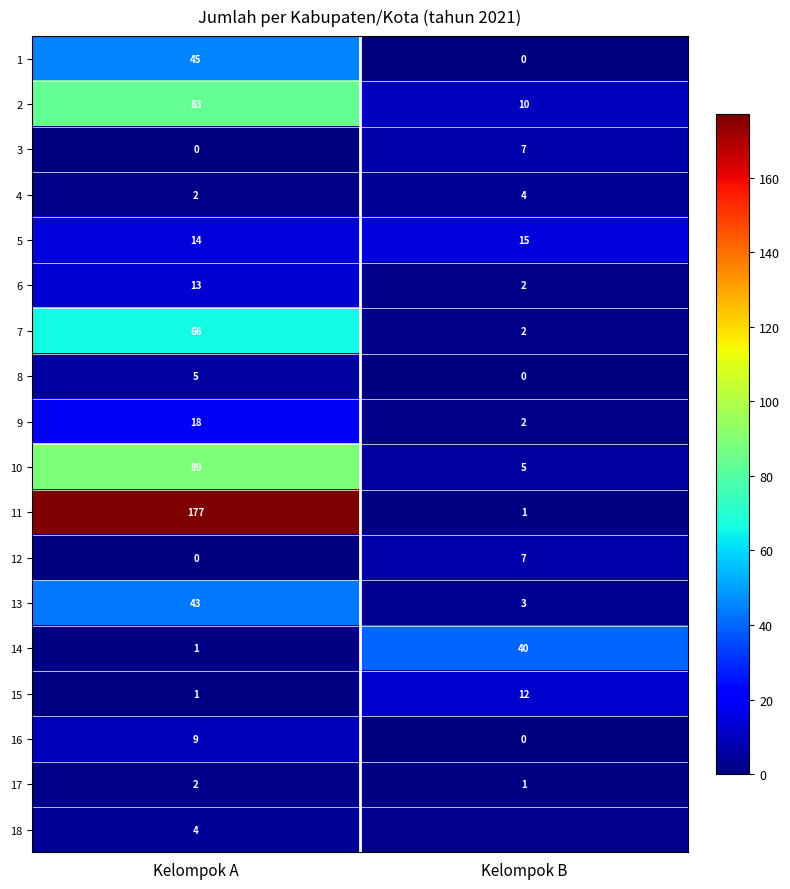

What is the sum of the 16 values at Kelompok B and Kelompok A?

9